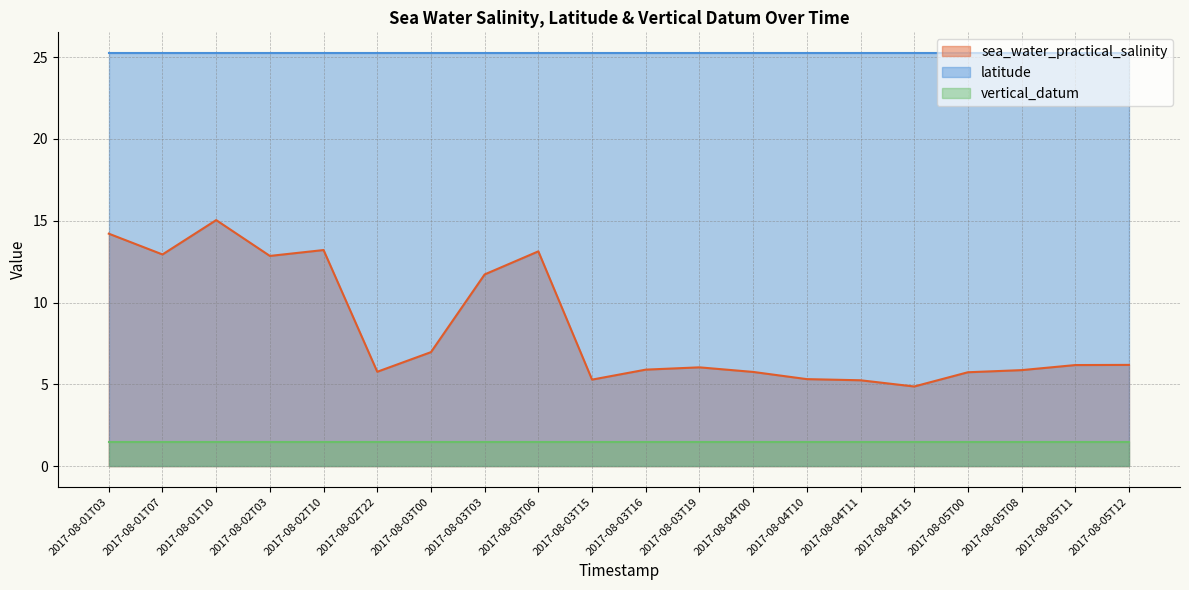

What is the sum of the vertical_datum values at 2017-08-04T11 and 2017-08-03T00?

3.0